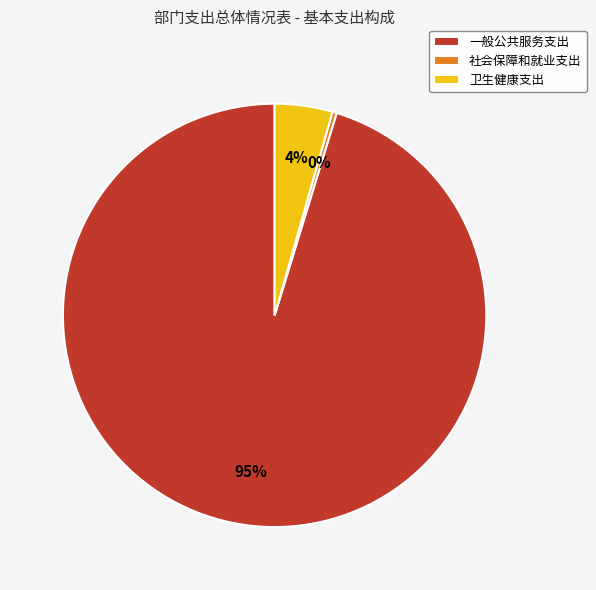

To the nearest percent, what percentage of the pie is 卫生健康支出?

4%